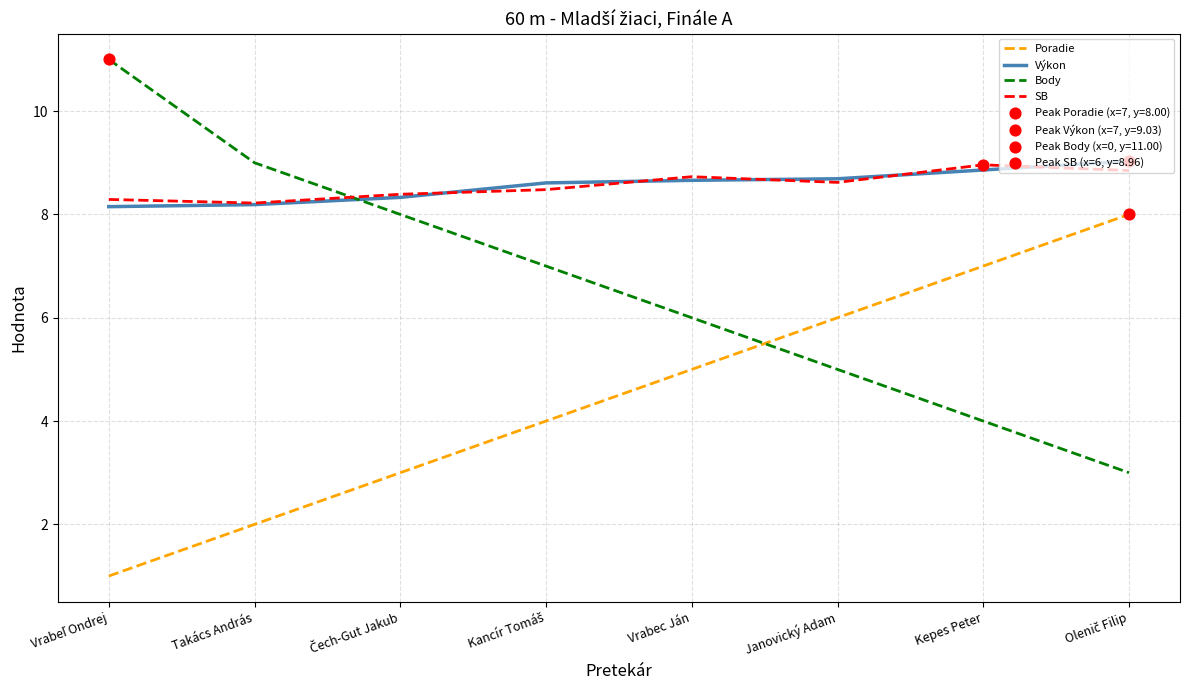

Which series has the largest range (max minus min)?

Body